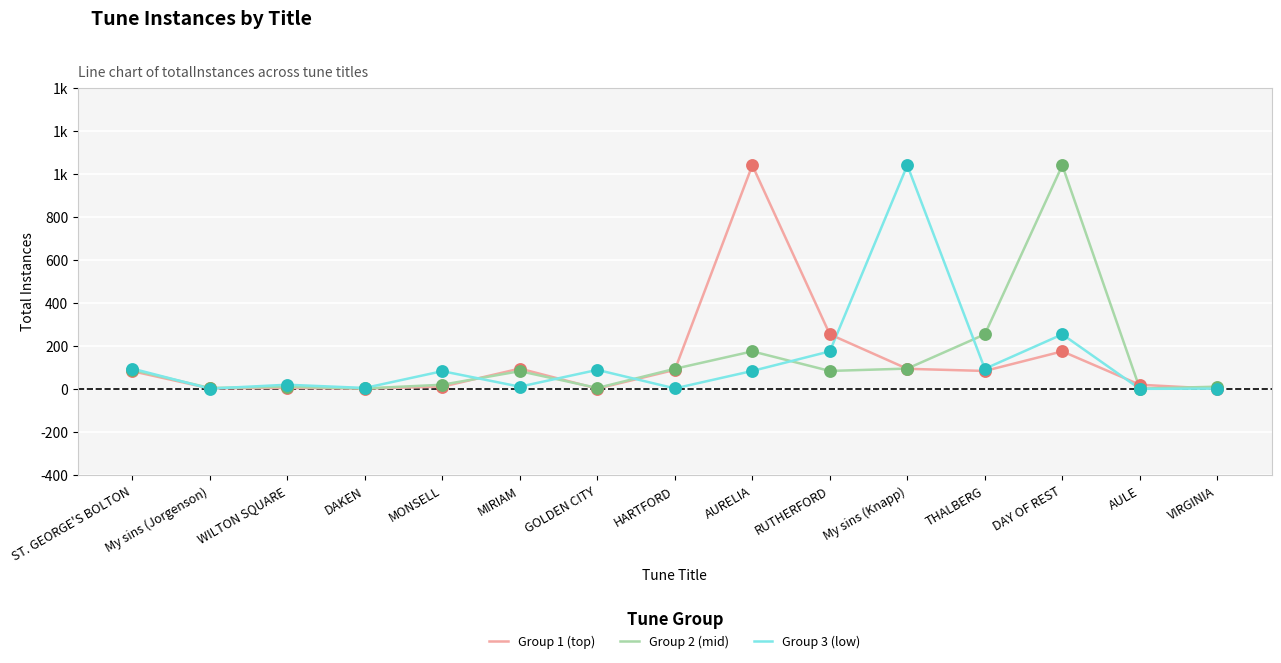

Does the chart have visible grid lines?

Yes